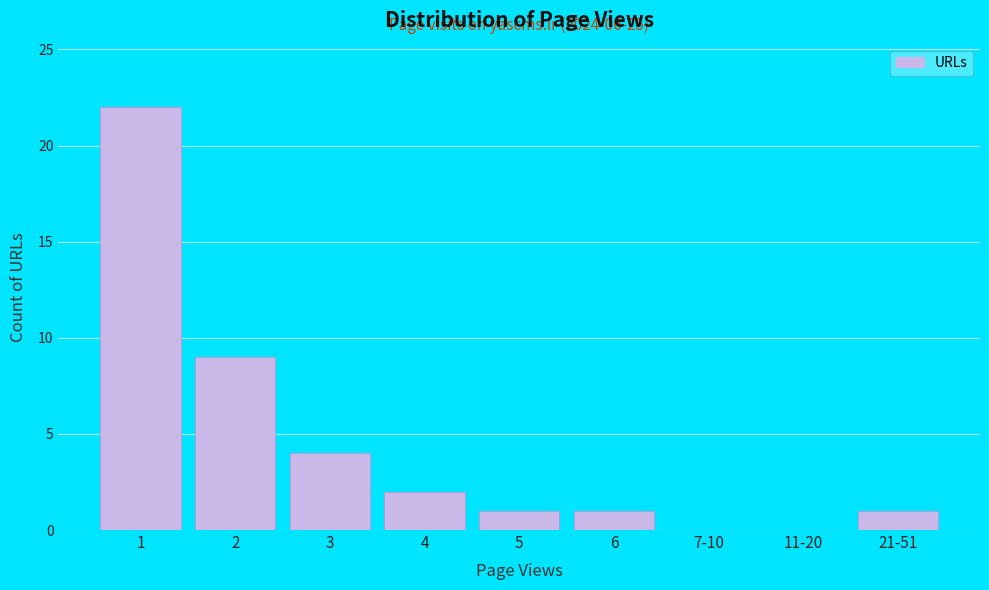

Reading left to right, what are all the values shown in this chart?

1=22	2=9	3=4	4=2	5=1	6=1	7-10=0	11-20=0	21-51=1